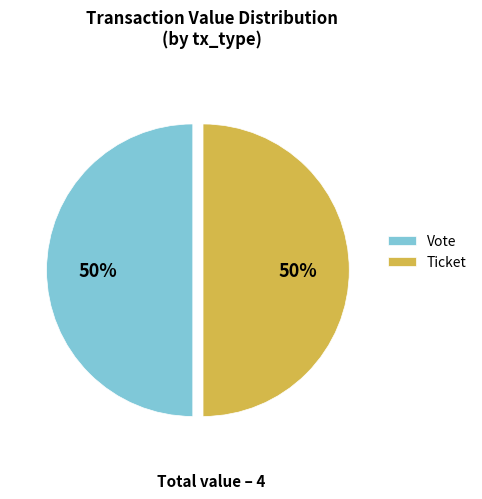

What percentage is the Vote slice, to the nearest percent?

50%